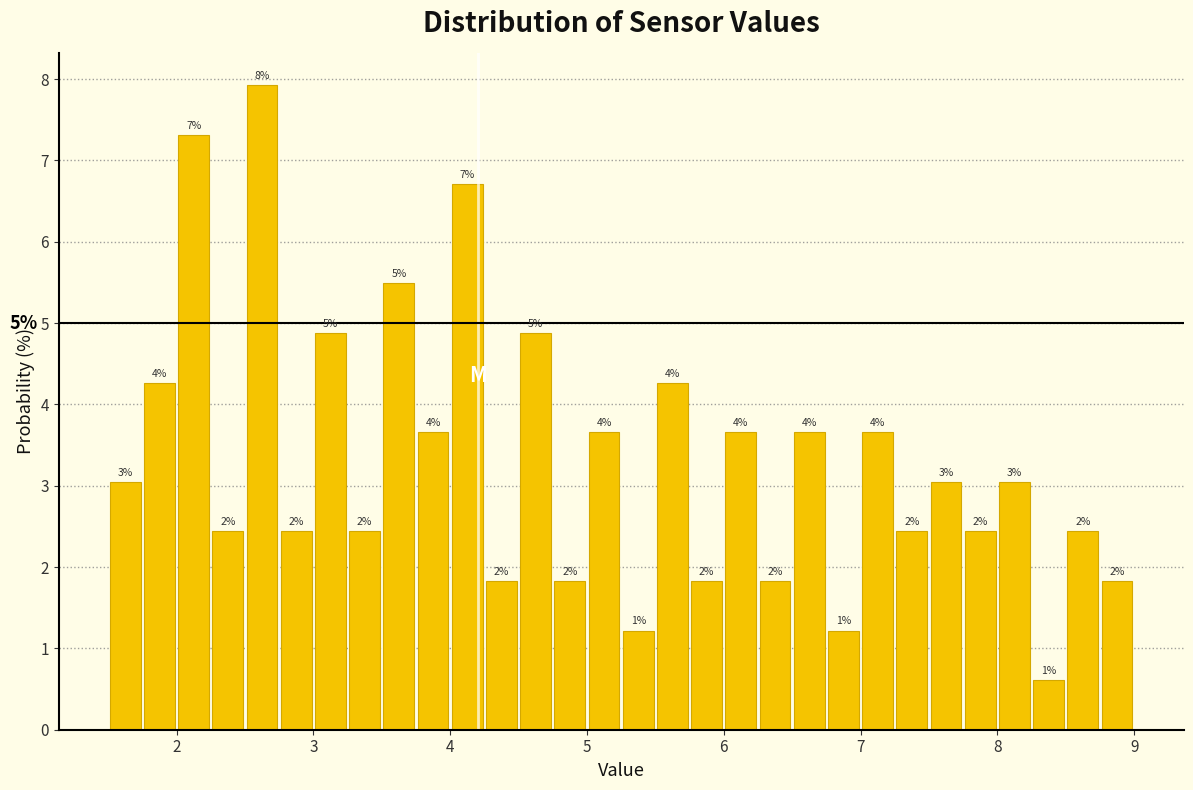

Around what value on the x-axis is the tallest bar? Give the approximate position of its centre, as read against the axis.

2.6